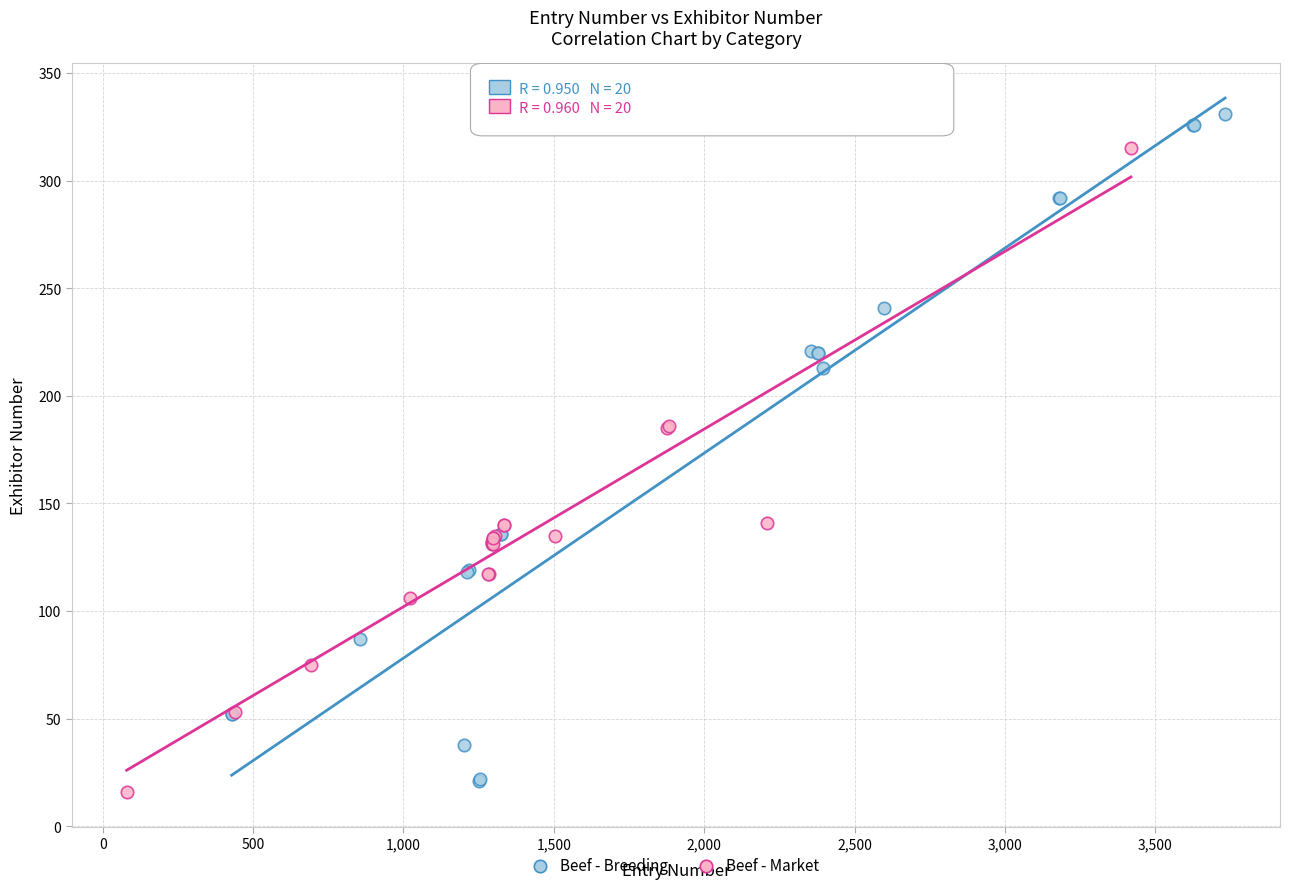

Which series reaches the maximum Y coordinate?

Beef - Breeding